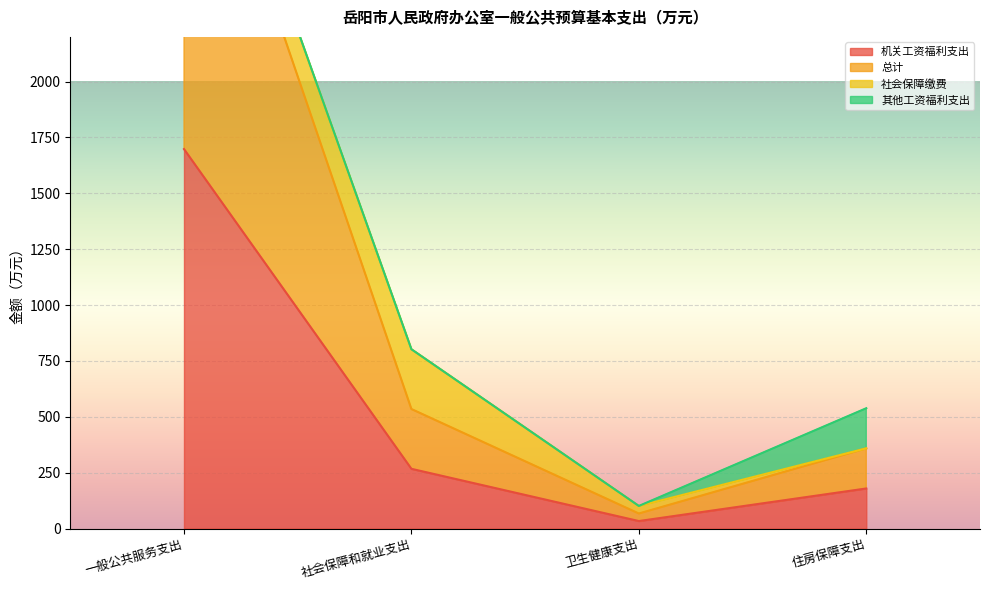

List the labels in order of 总计 value, largest first.

一般公共服务支出, 社会保障和就业支出, 住房保障支出, 卫生健康支出